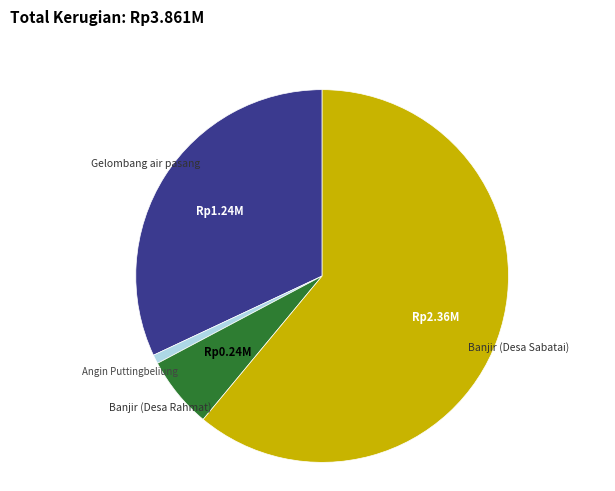

The Gelombang air pasang slice represents 44% of the pie. True or false?

False